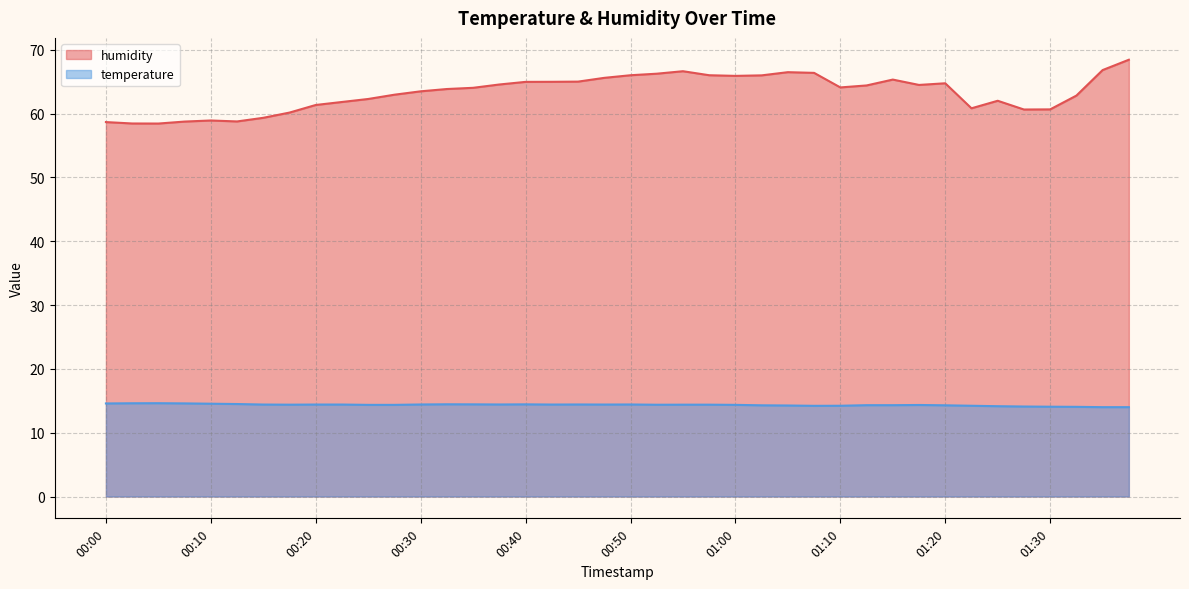

How many values in the humidity series are below 64?

19